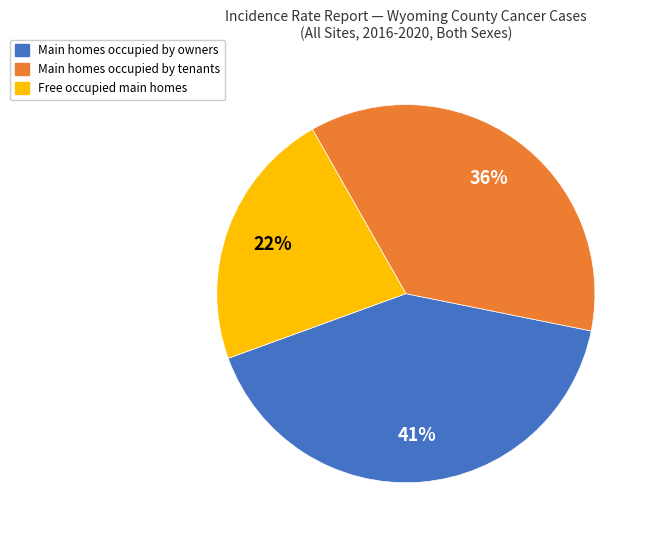

Is there any slice that represents more than half of the pie?

No